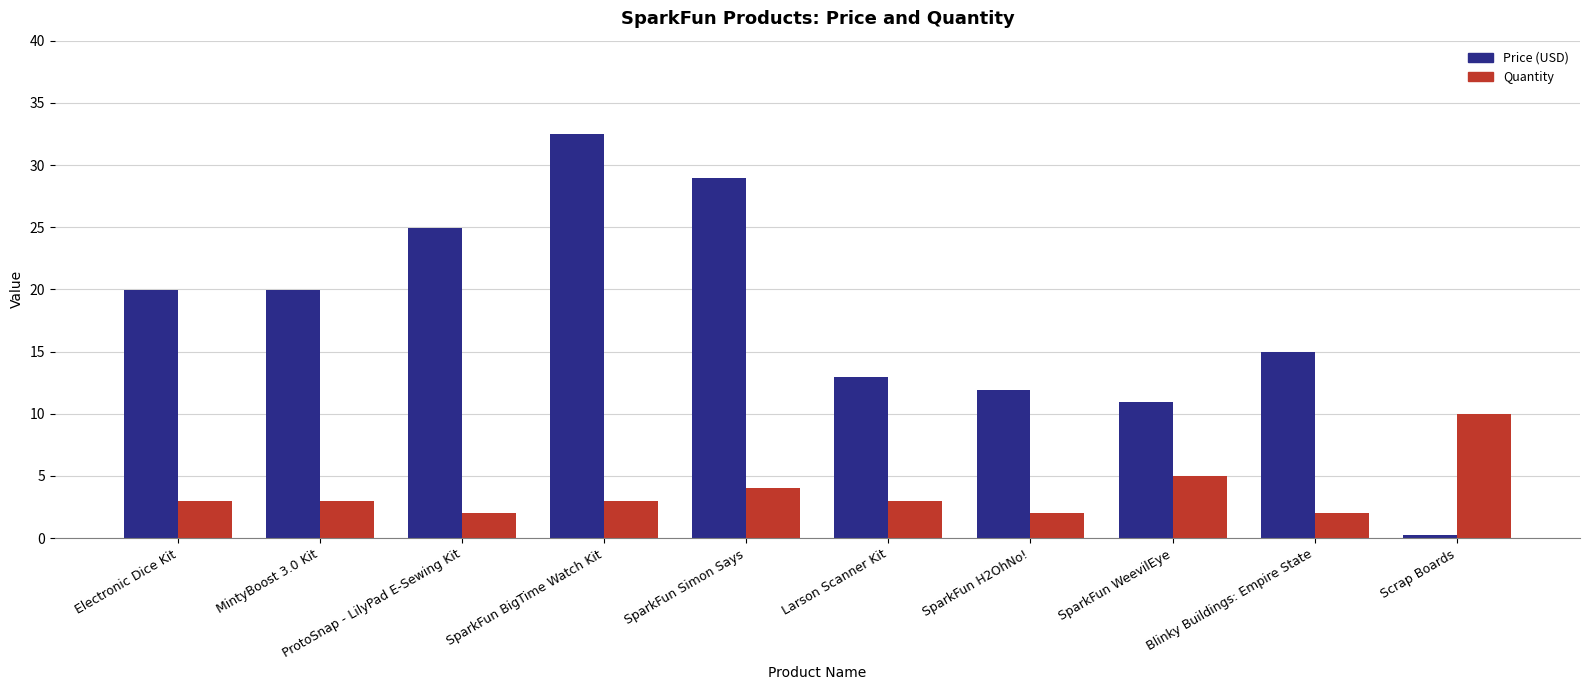

Are the bars horizontal?

No